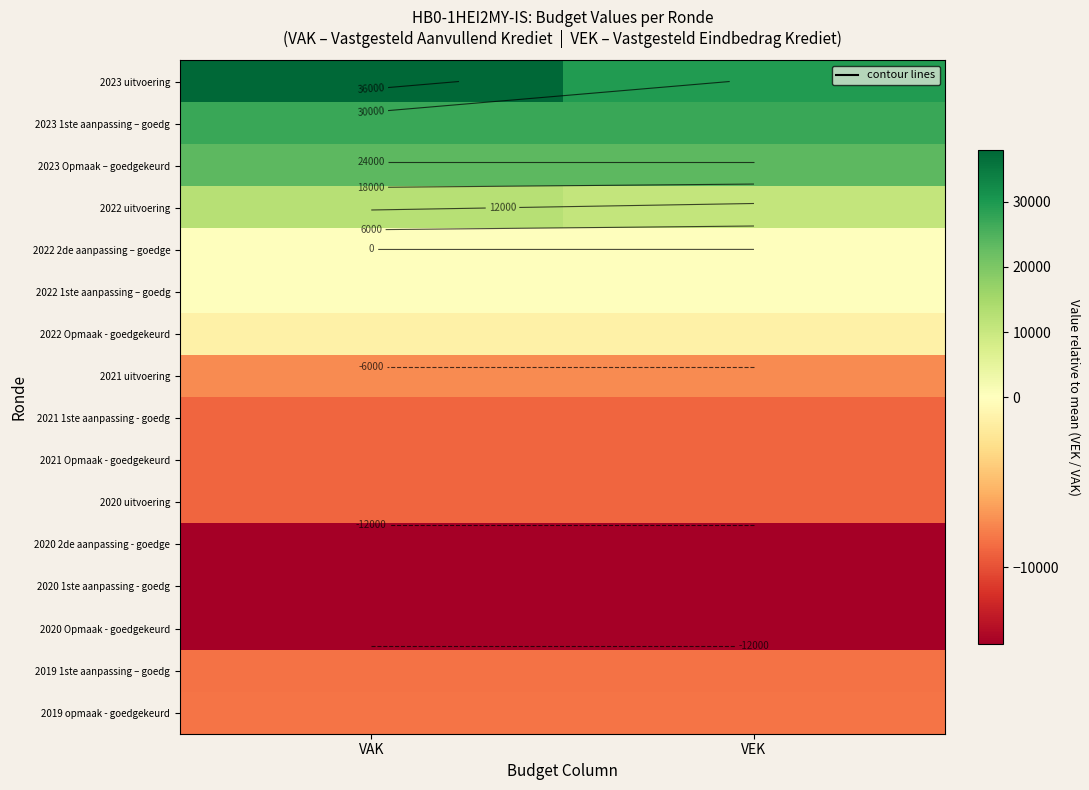

What is the highest value of the 2019 opmaak - goedgekeurd series?

-8318.2